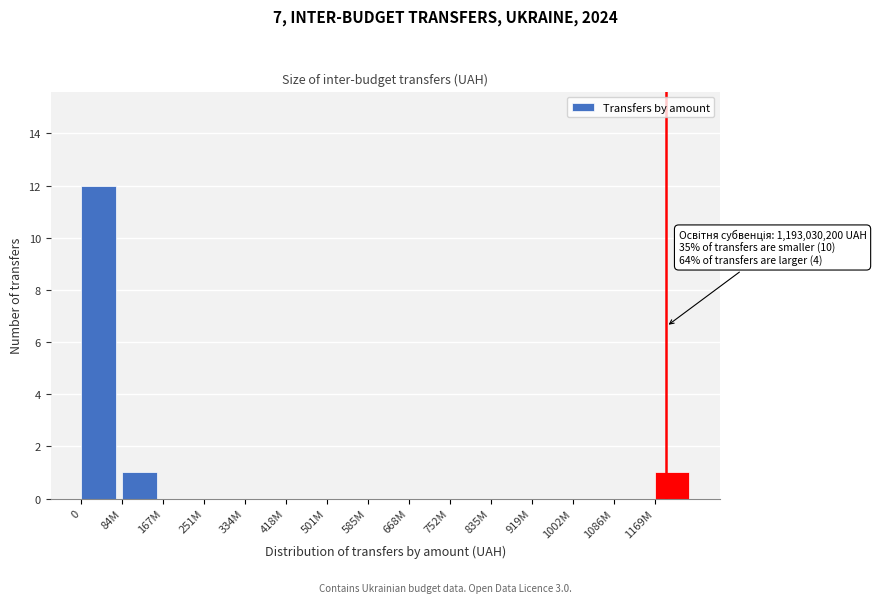

Reading left to right, transcribe all the data shown in this chart.

0=12	84M=1	167M=0	251M=0	334M=0	418M=0	501M=0	585M=0	668M=0	752M=0	835M=0	919M=0	1002M=0	1086M=0	1169M=1